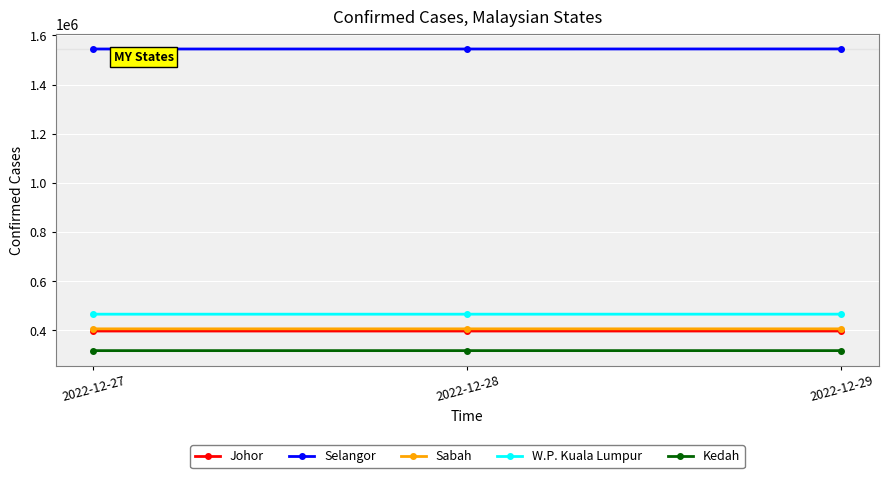

What is the total value across all series at 2022-12-29?

3133273